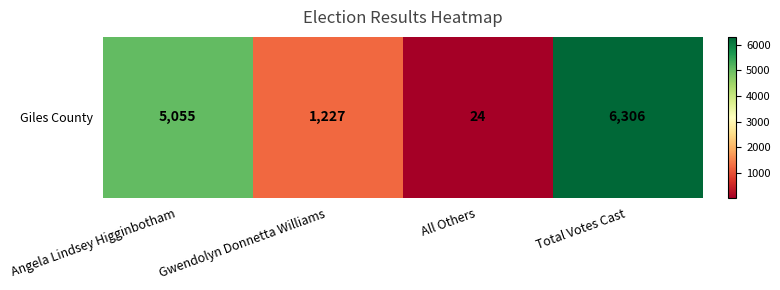

Count the values in the range 1227 to 6306.

3